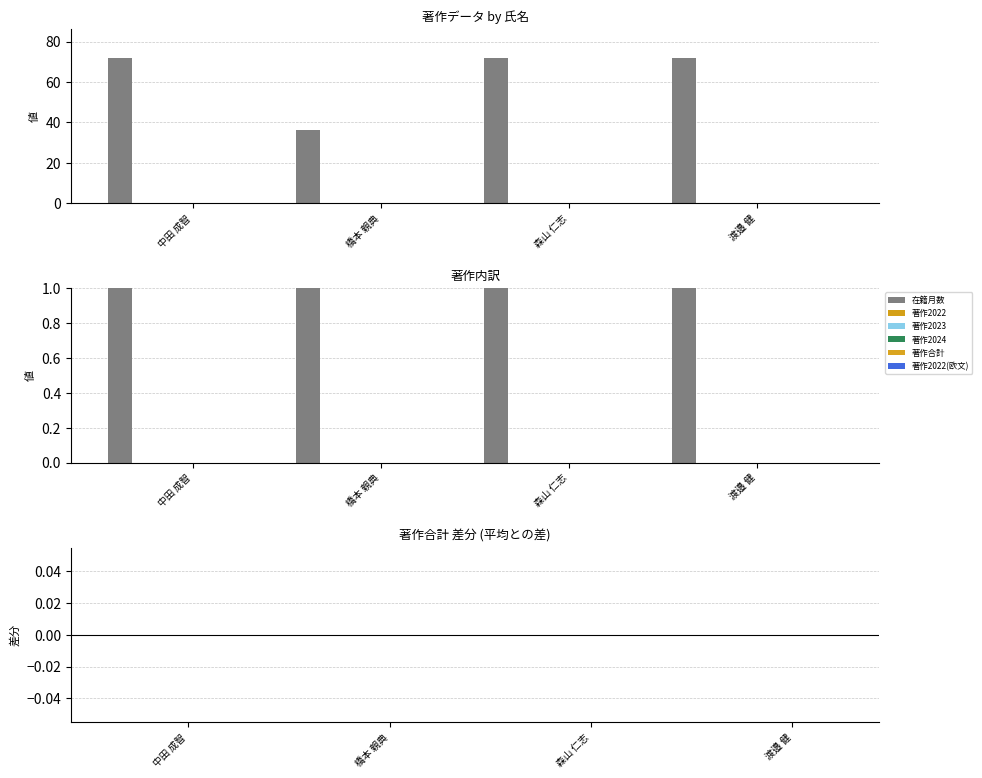

Reading right to left, what are all the values shown in this chart?

在籍月数: 72	72	36	72
著作2022: 0	0	0	0
著作2023: 0	0	0	0
著作2024: 0	0	0	0
著作合計: 0	0	0	0
著作2022(欧文): 0	0	0	0